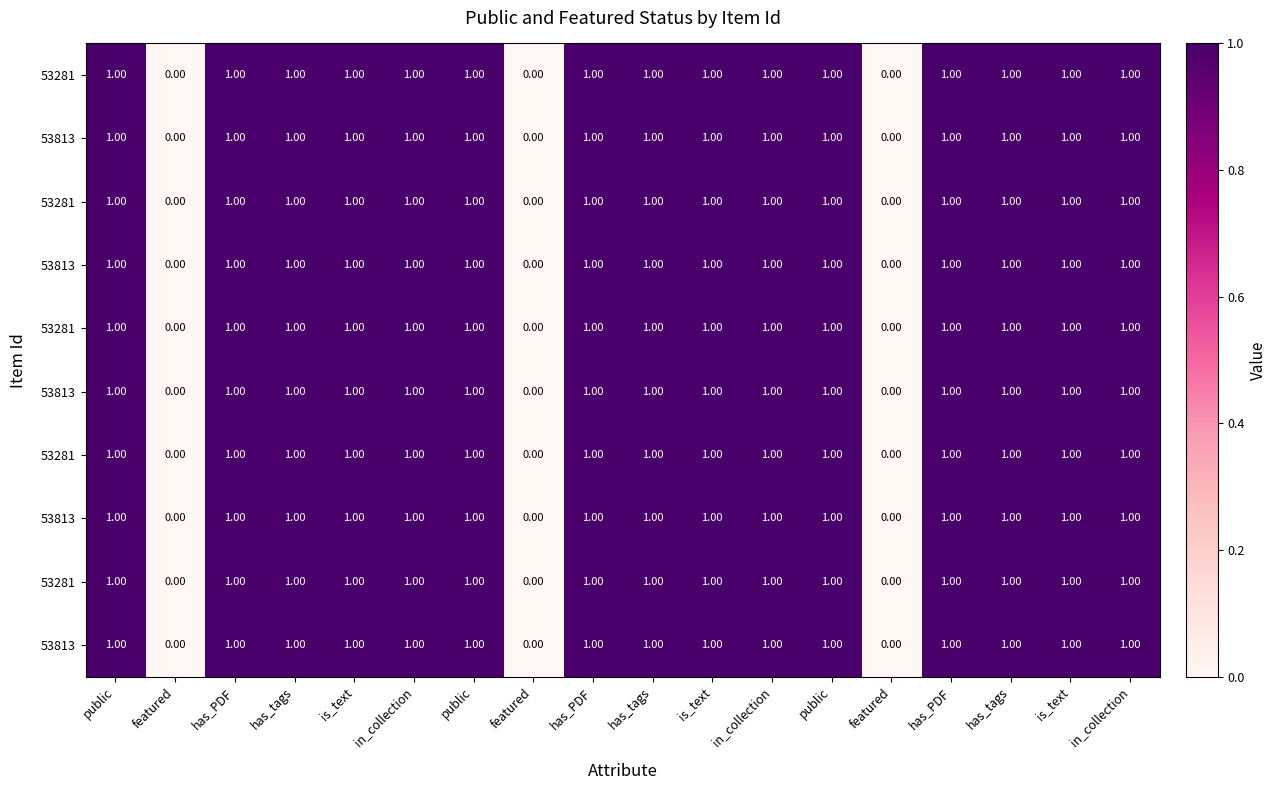

Which has a higher value, featured or in_collection?

in_collection